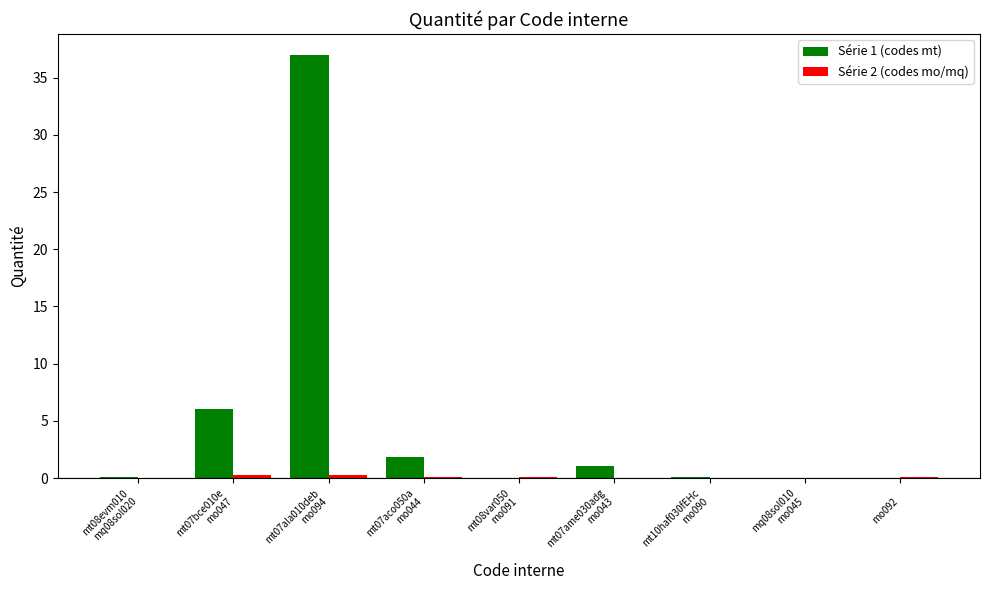

What is the sum of all Série 1 (codes mt) values?

46.1